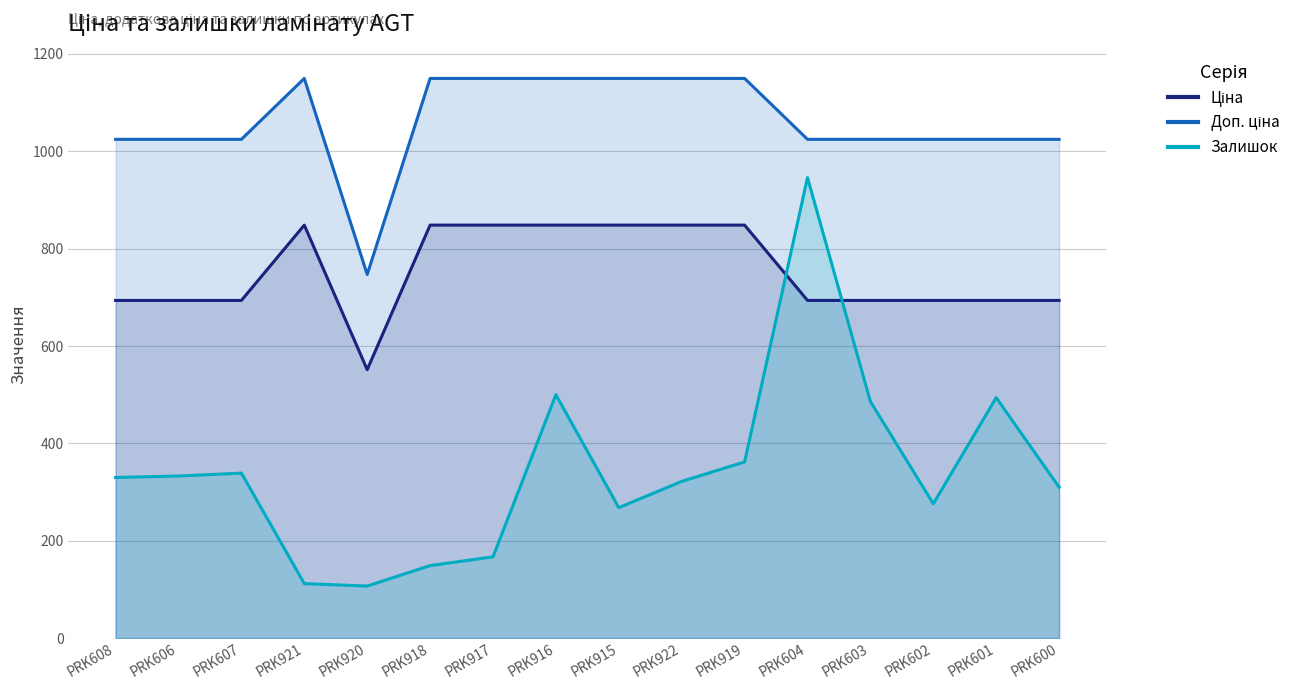

Which series has the largest total across all categories?

Доп. ціна